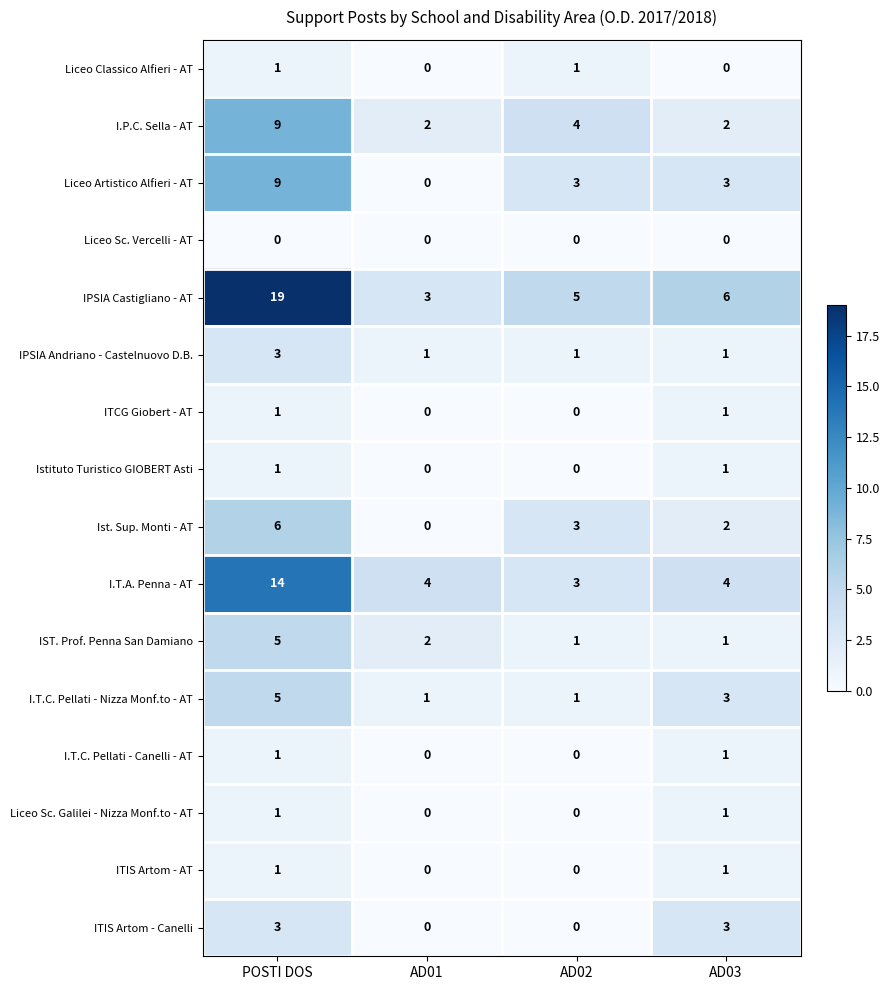

What is the maximum value shown in the chart?

19